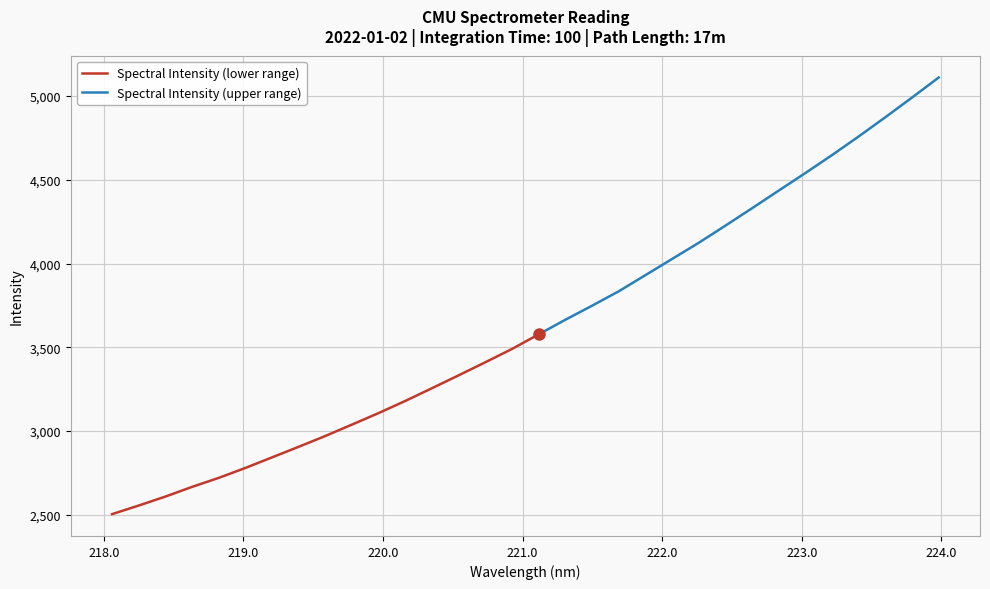

How many data points are less than 3578?

16